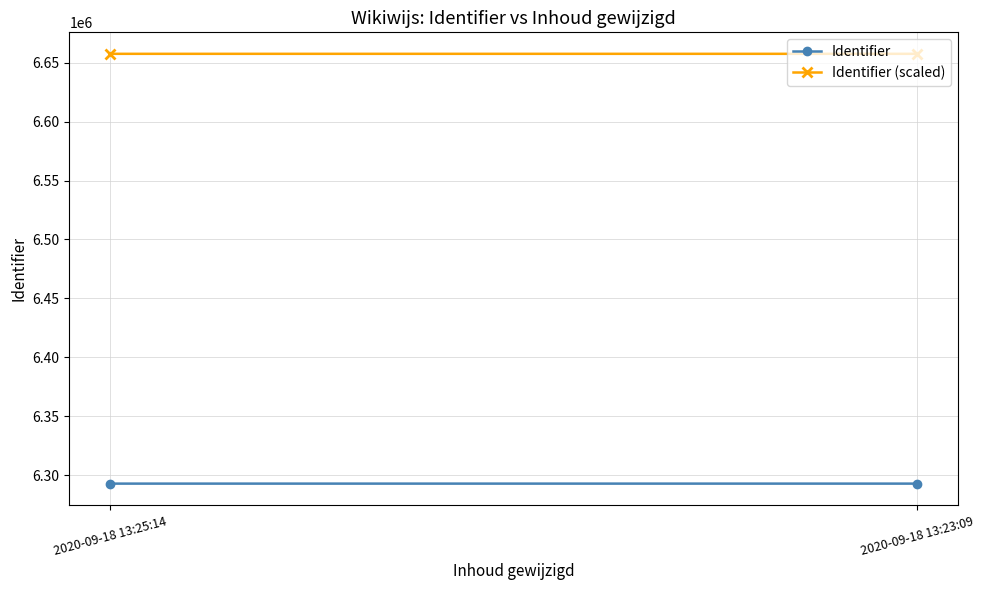

What is the difference between the Identifier values at 2020-09-18 13:25:14 and 2020-09-18 13:23:09?

2.0